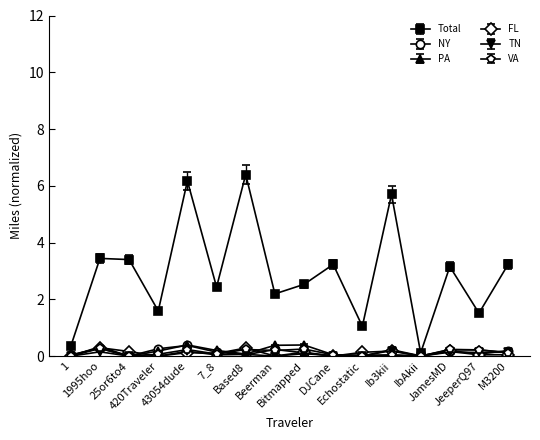

What is the value of the TN point at the 16th from the left?

0.1